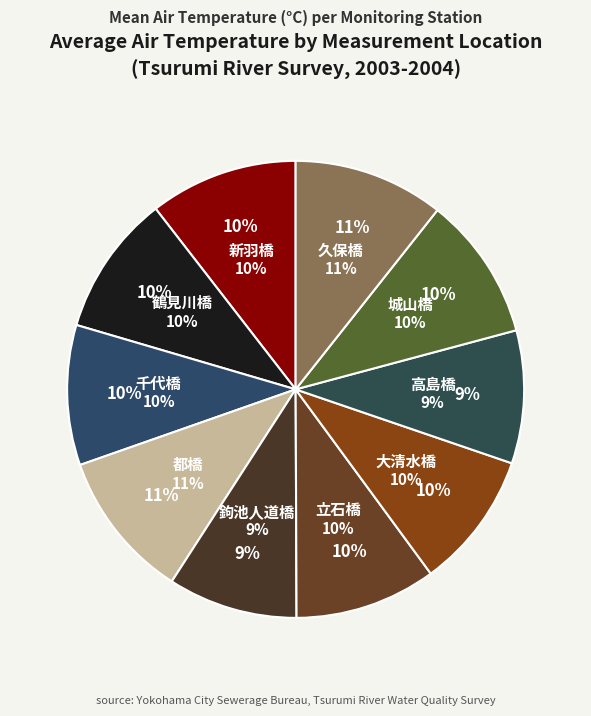

Does 鶴見川橋 account for over 50% of the chart?

No